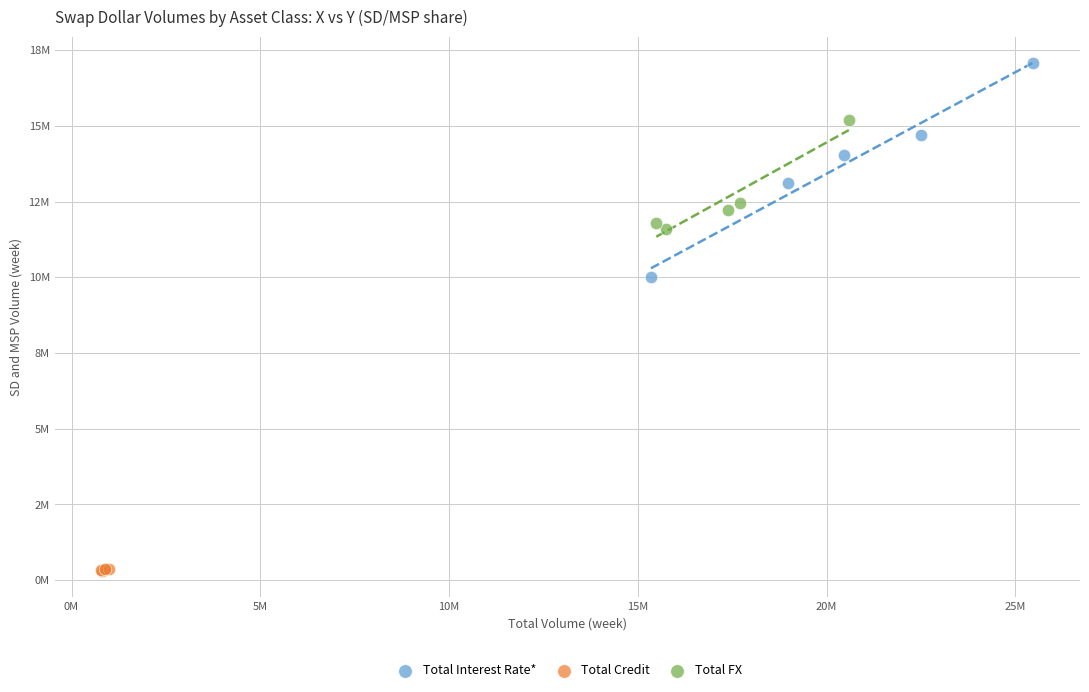

Which series contains the highest Y value?

Total Interest Rate*